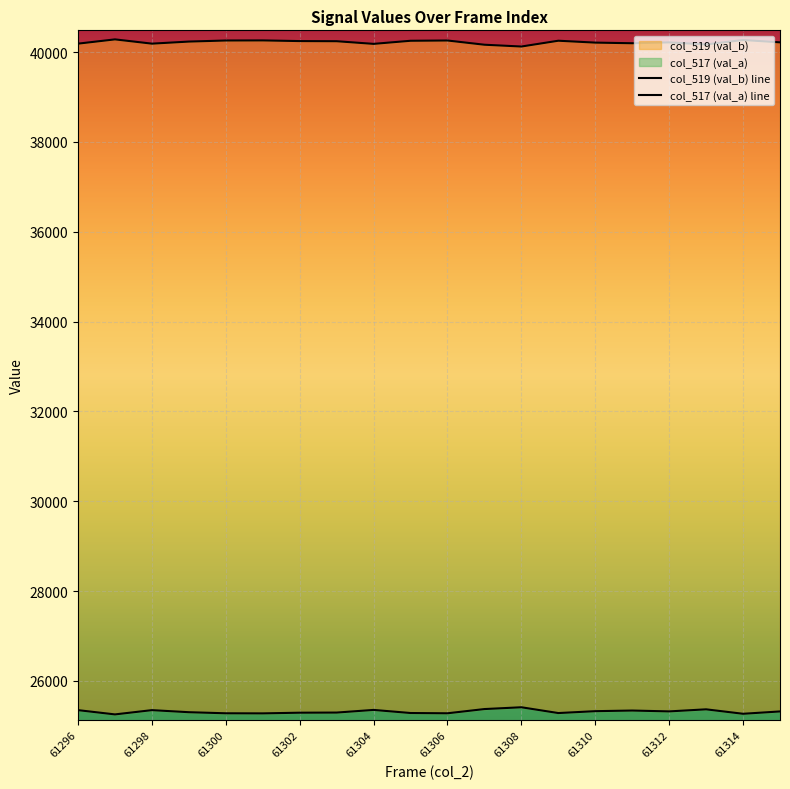

The value of col_519 (val_b) line at 61296 is 10206. True or false?

False